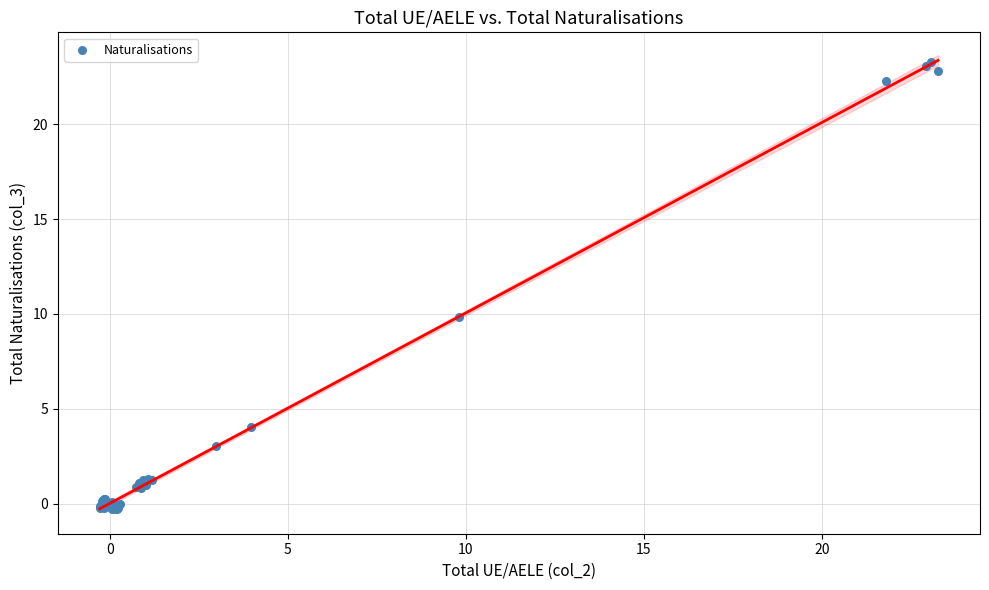

What Y value in the scatter plot is closest to 11?

9.9